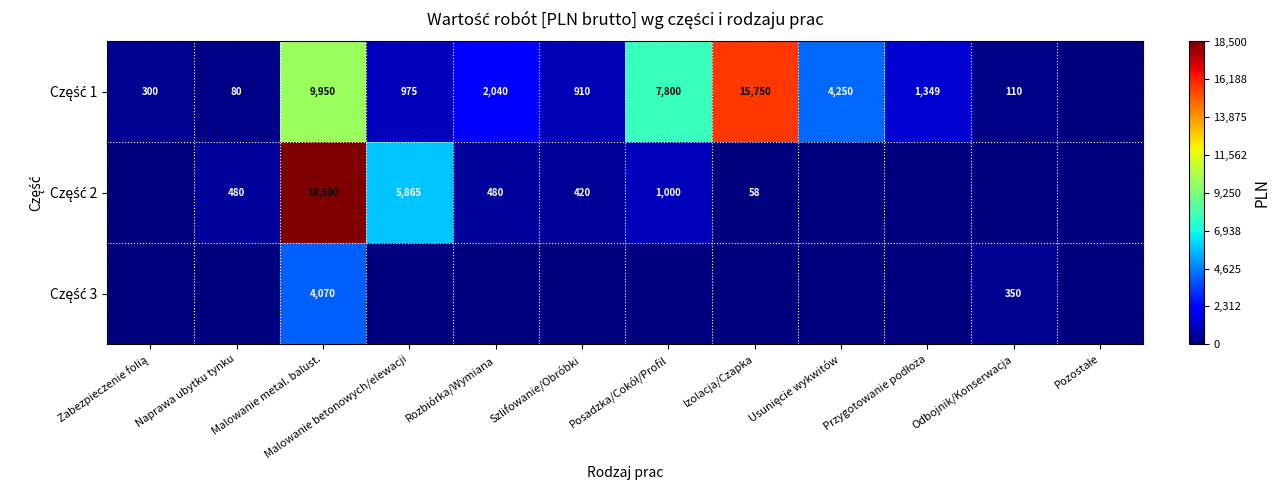

Which has a higher value, Odbojnik/Konserwacja or Przygotowanie podłoża?

Przygotowanie podłoża